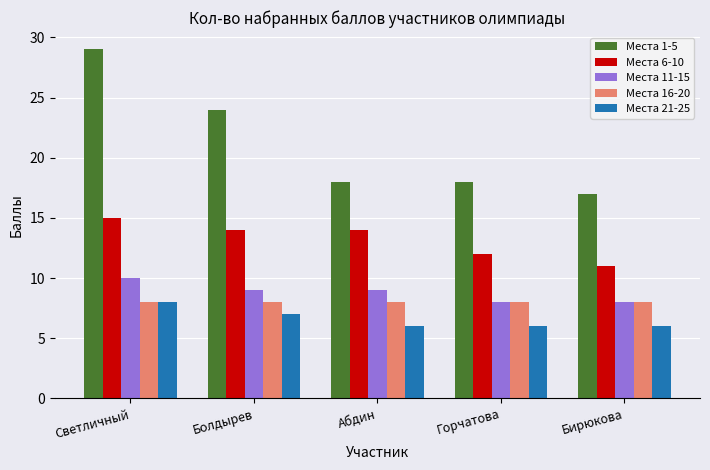

Reading right to left, extract all data points from this chart.

Места 1-5: Бирюкова=17	Горчатова=18	Абдин=18	Болдырев=24	Светличный=29
Места 6-10: Бирюкова=11	Горчатова=12	Абдин=14	Болдырев=14	Светличный=15
Места 11-15: Бирюкова=8	Горчатова=8	Абдин=9	Болдырев=9	Светличный=10
Места 16-20: Бирюкова=8	Горчатова=8	Абдин=8	Болдырев=8	Светличный=8
Места 21-25: Бирюкова=6	Горчатова=6	Абдин=6	Болдырев=7	Светличный=8